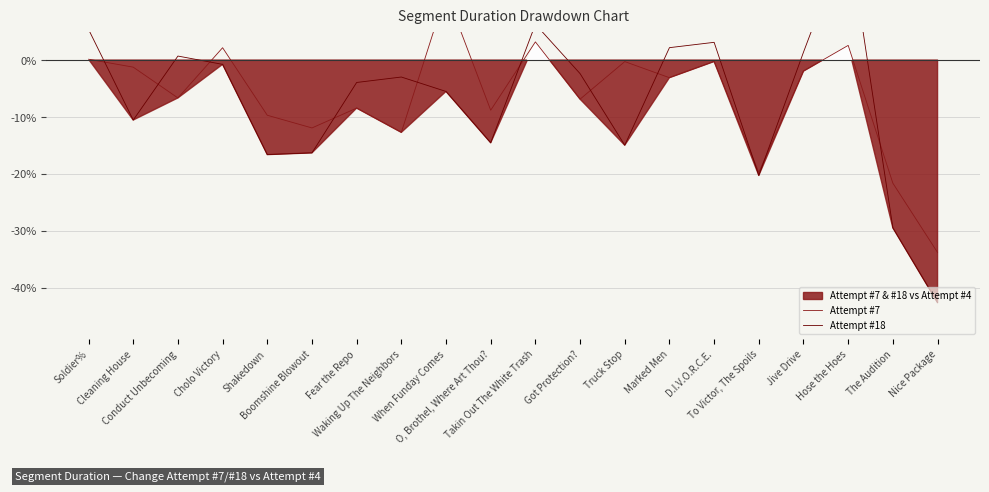

Which category has the highest value in the Attempt #7 series?

When Funday Comes